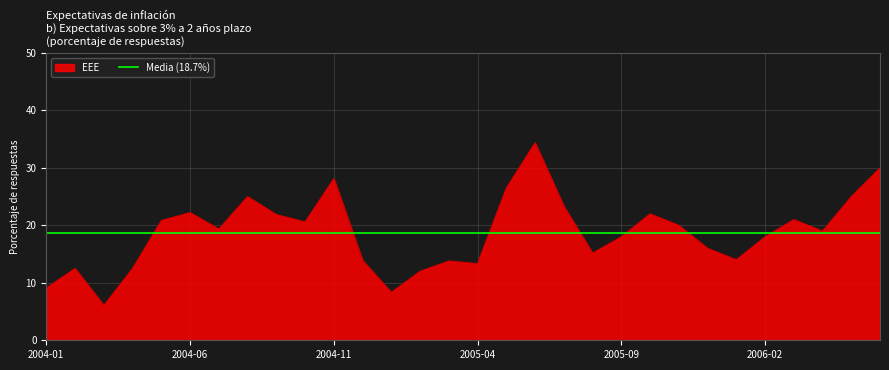

List the labels in order of value, smallest first.

2004-03, 2005-01, 2004-01, 2005-02, 2004-02, 2004-04, 2005-04, 2005-03, 2004-12, 2006-01, 2005-08, 2005-12, 2005-09, 2006-02, 2006-04, 2004-07, 2005-11, 2004-10, 2004-05, 2006-03, 2004-09, 2005-10, 2004-06, 2005-07, 2004-08, 2006-05, 2005-05, 2004-11, 2006-06, 2005-06